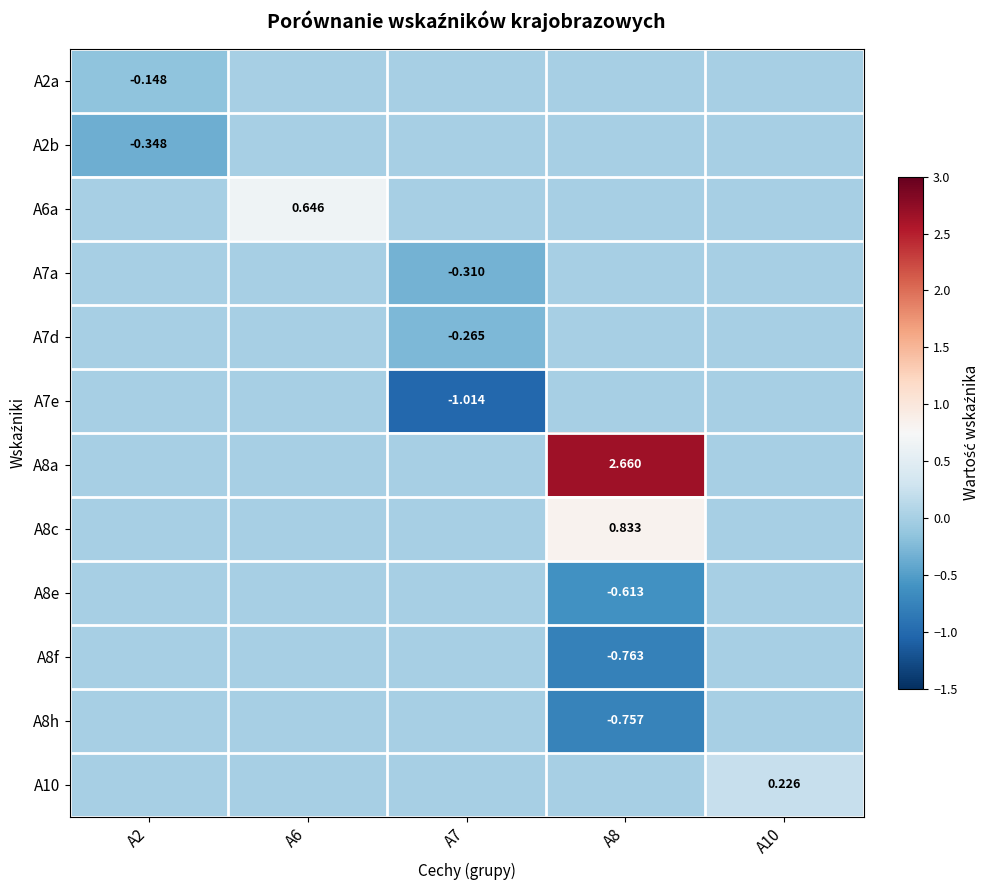

What is the difference between the maximum and minimum values in the A7a series?

0.3